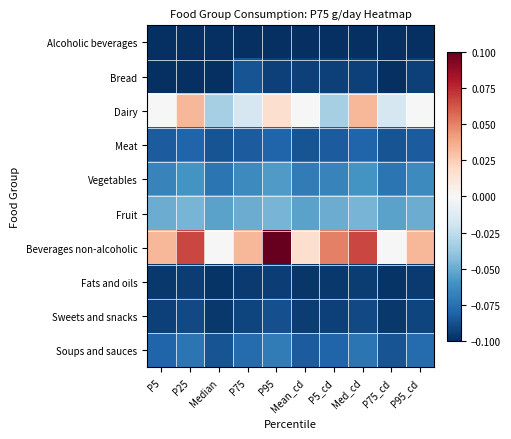

Which series changed the most between P75 and P75_cd?

Beverages non-alcoholic